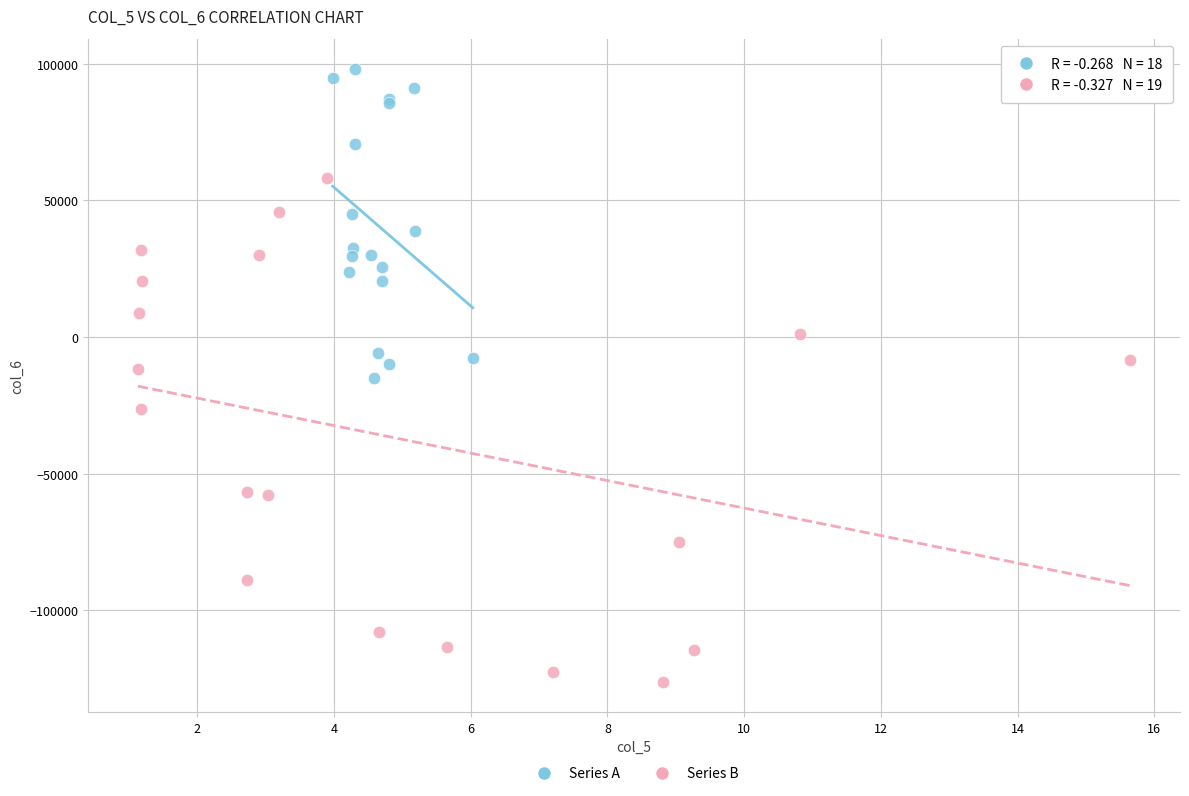

Which series contains the highest Y value?

Series A